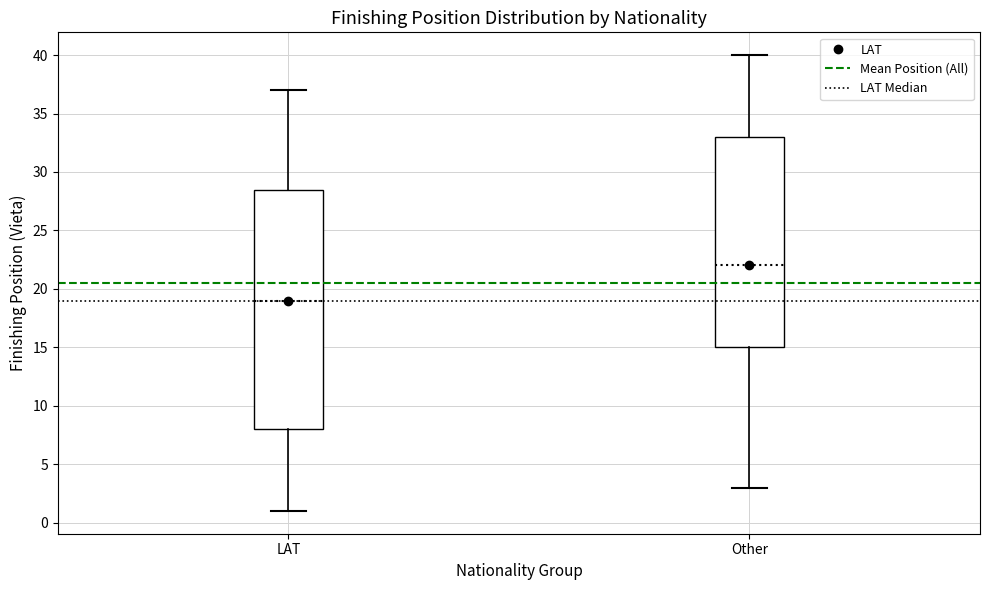

Reading left to right, read every box against the y-axis: the position of its median line, the range the box covers, and the ends of its whiskers. The values are not printed on the chart, so give them approximately, as read against the axis.

LAT: median 19.0, box 8.0 to 28.5, whiskers 1.0 to 37.0
Other: median 22.0, box 15.0 to 33.0, whiskers 3.0 to 40.0